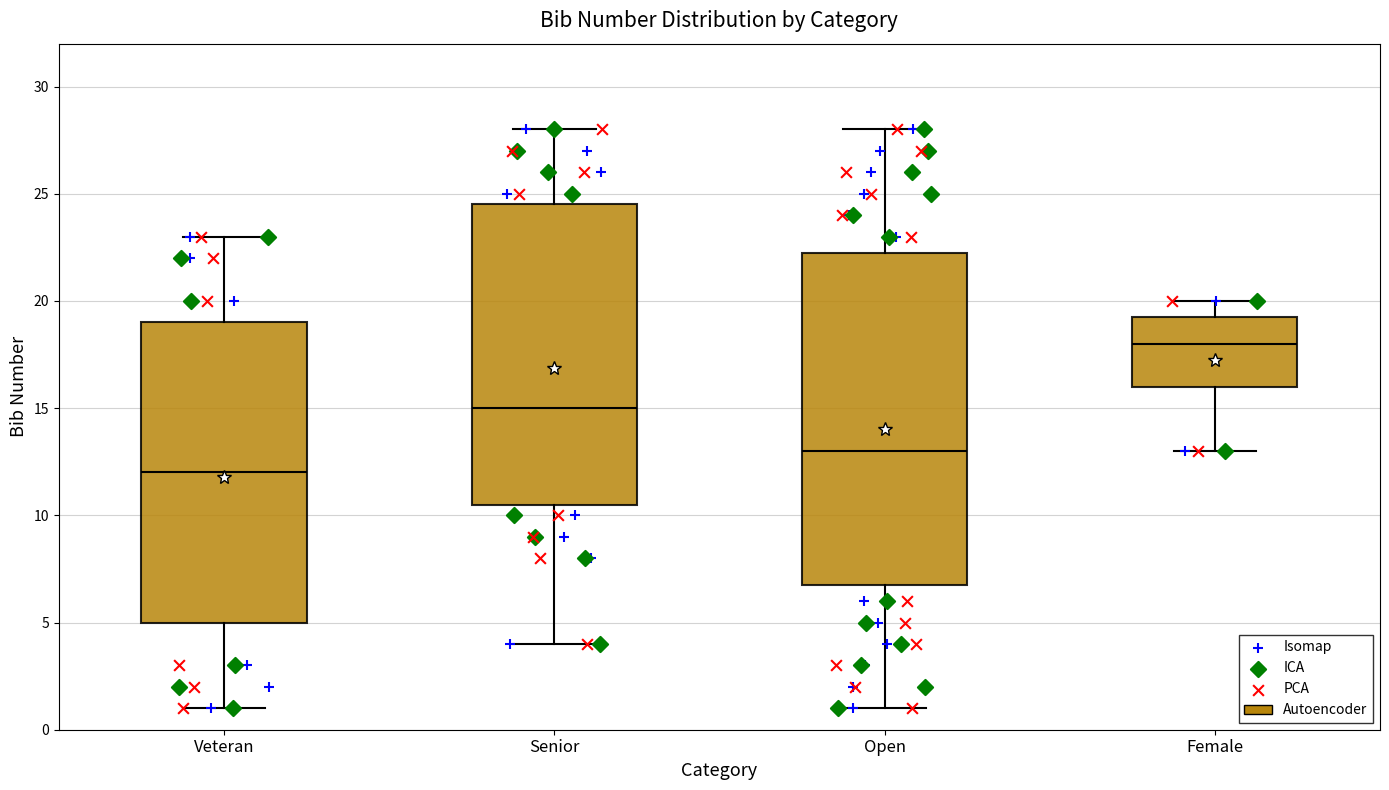

Reading left to right, read every box against the y-axis: the position of its median line, the range the box covers, and the ends of its whiskers. The values are not printed on the chart, so give them approximately, as read against the axis.

Veteran: median 12.0, box 5.0 to 19.0, whiskers 1.0 to 23.0
Senior: median 15.0, box 10.5 to 24.5, whiskers 4.0 to 28.0
Open: median 13.0, box 7.0 to 22.5, whiskers 1.0 to 28.0
Female: median 18.0, box 16.0 to 19.5, whiskers 13.0 to 20.0